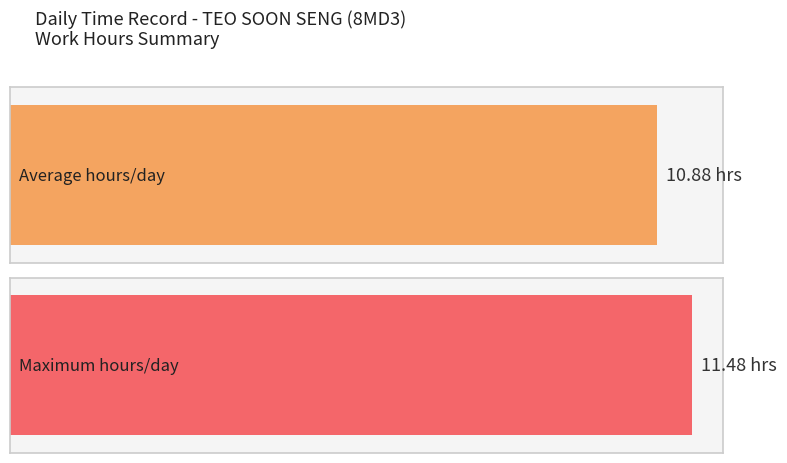

The value at 12 is 11.5. True or false?

True